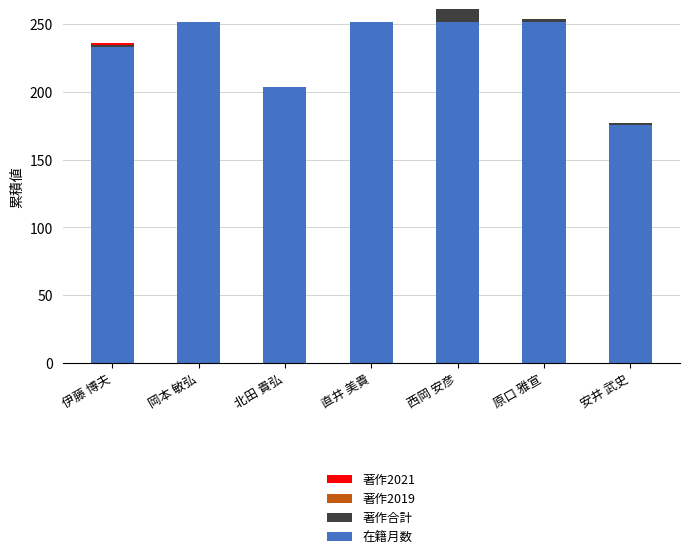

What is the highest value of the 在籍月数 series?

252